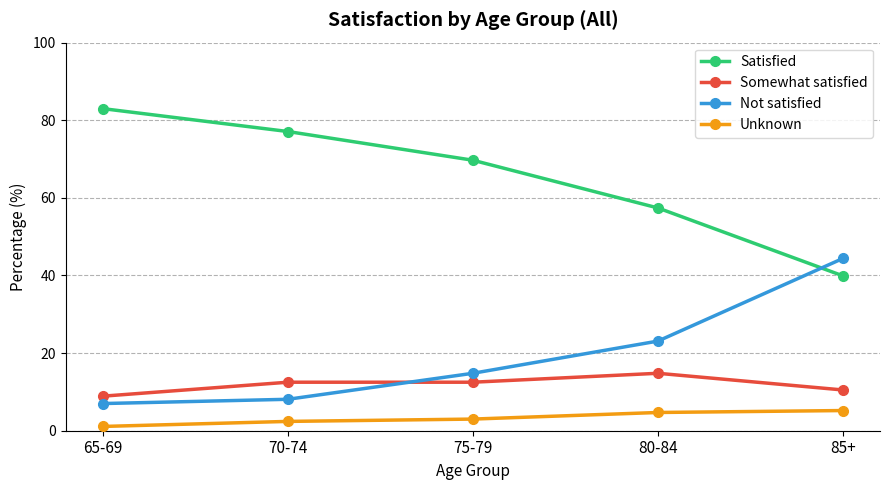

How many lines are shown in the chart?

4